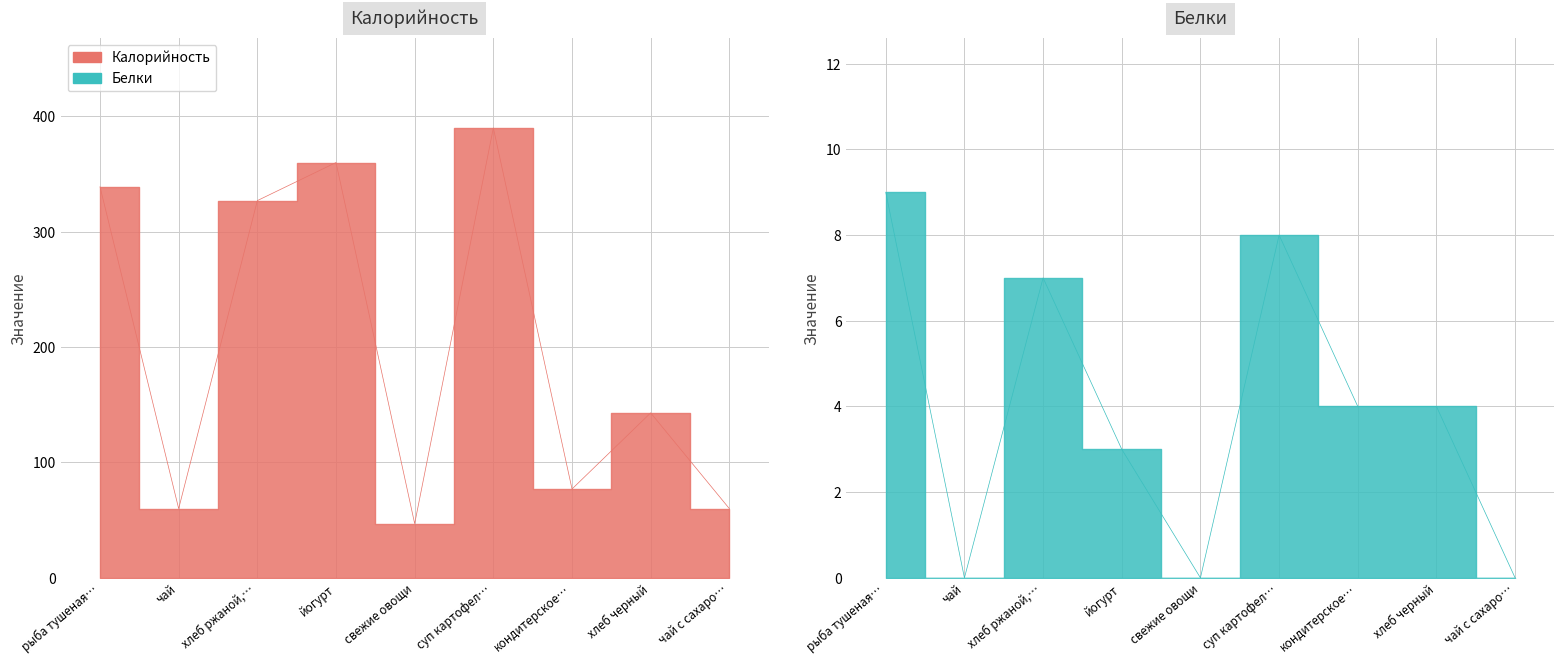

True or false: Калорийность and Белки cross at least once.

False